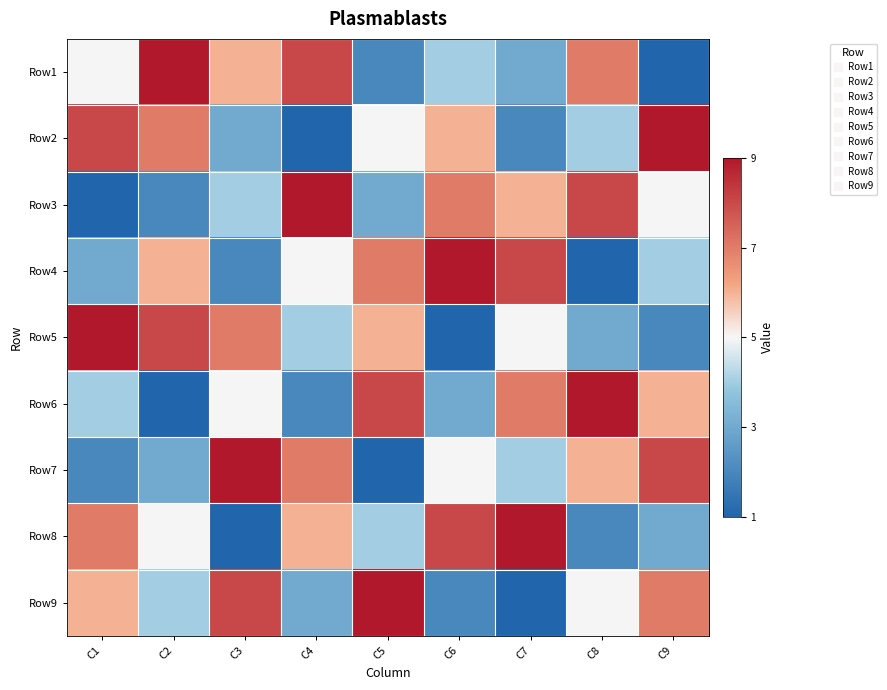

At which category is the sum across all series the highest?

C1